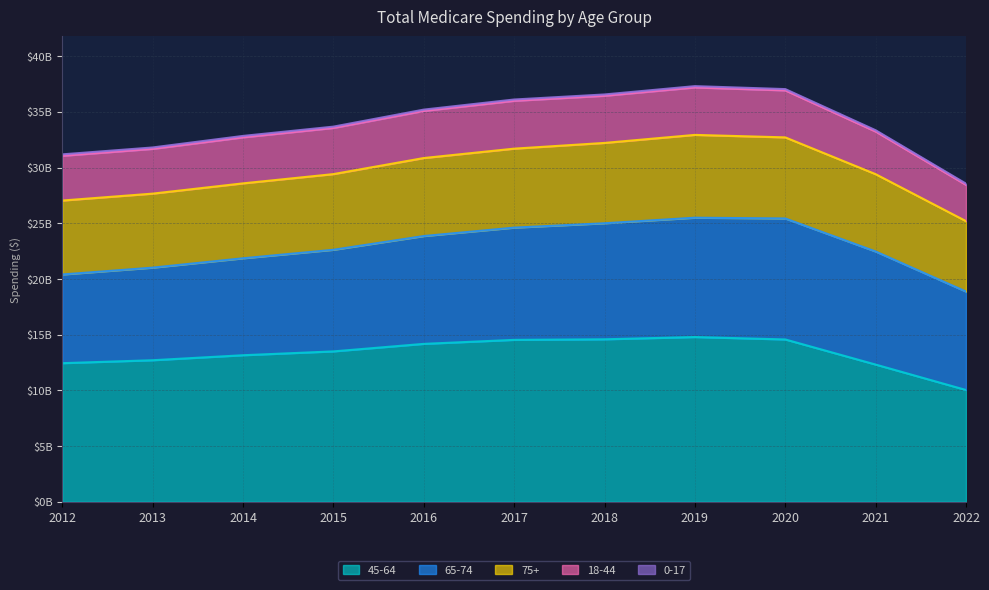

What is the difference between the highest and lowest values at 2012?

12310988326